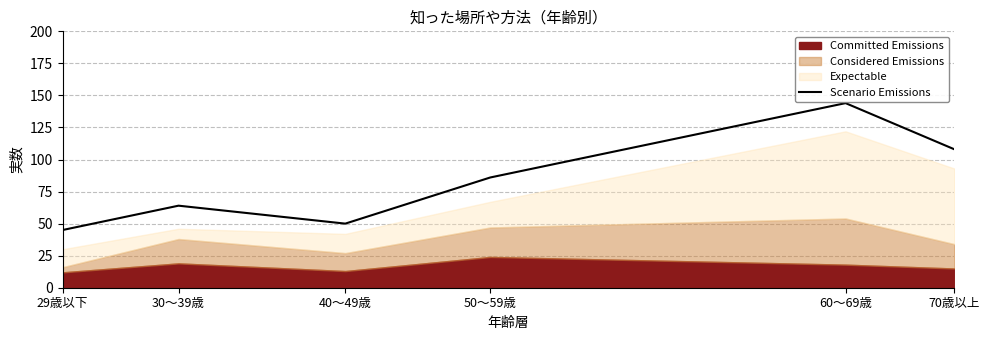

What position from the right is 29歳以下?

6